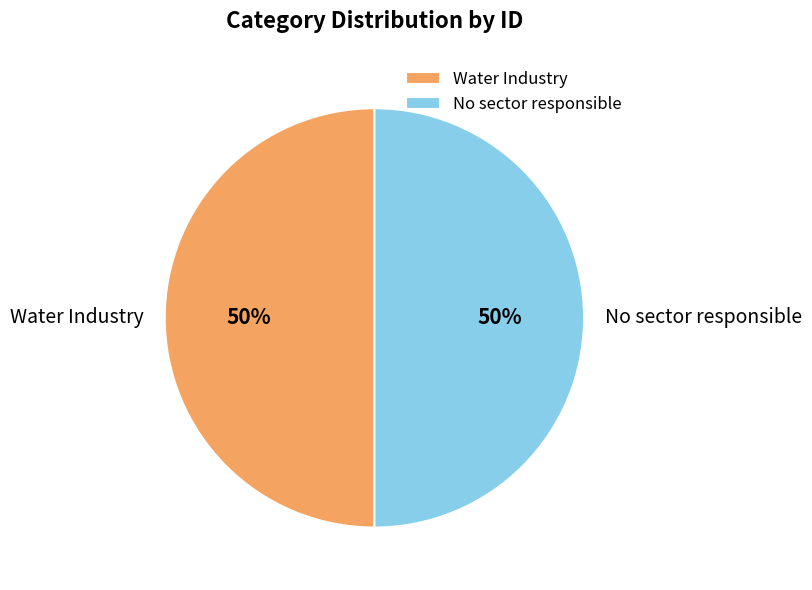

To the nearest percent, what is the combined percentage of Water Industry and No sector responsible?

100%